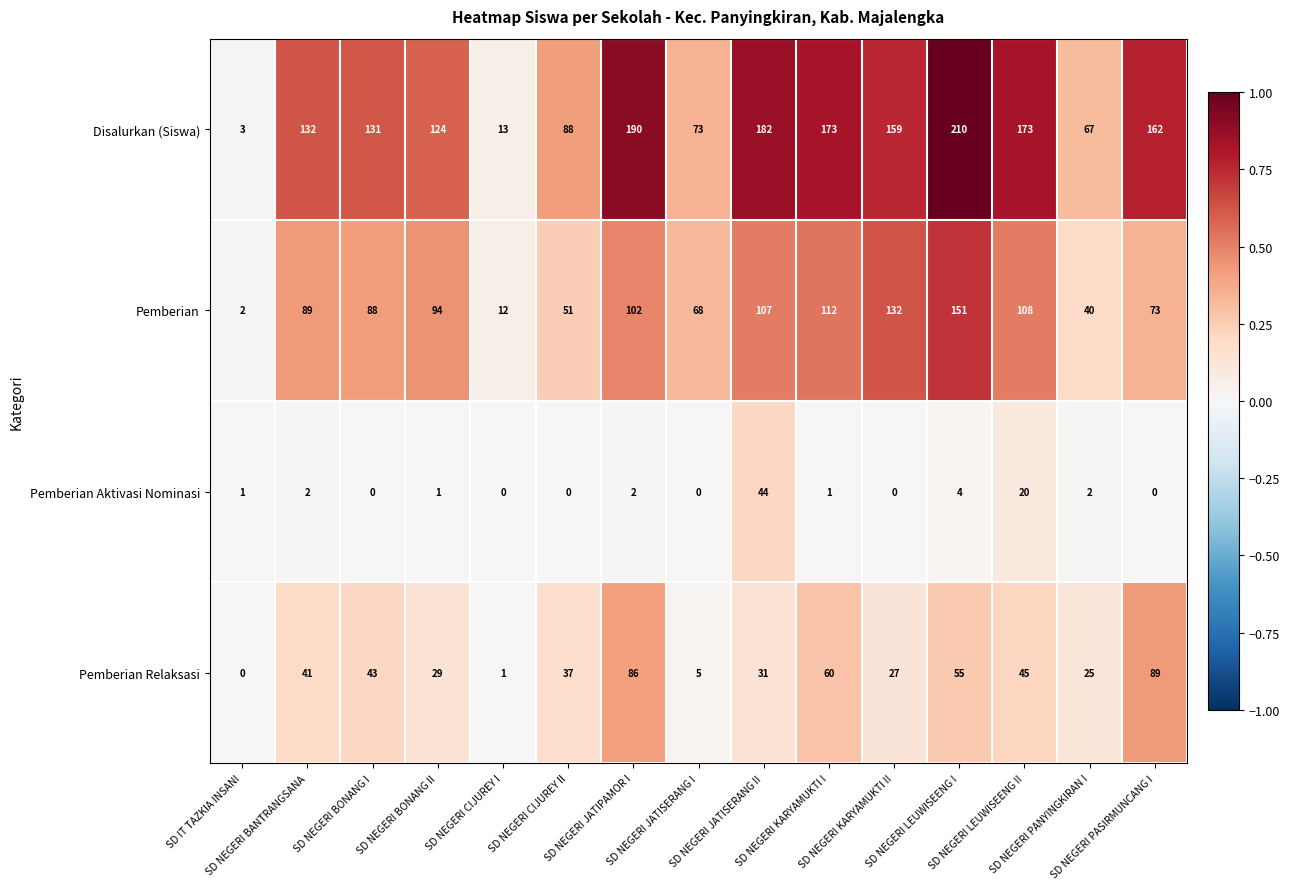

Which series changed the most between SD NEGERI BONANG II and SD NEGERI PANYINGKIRAN I?

Disalurkan (Siswa)